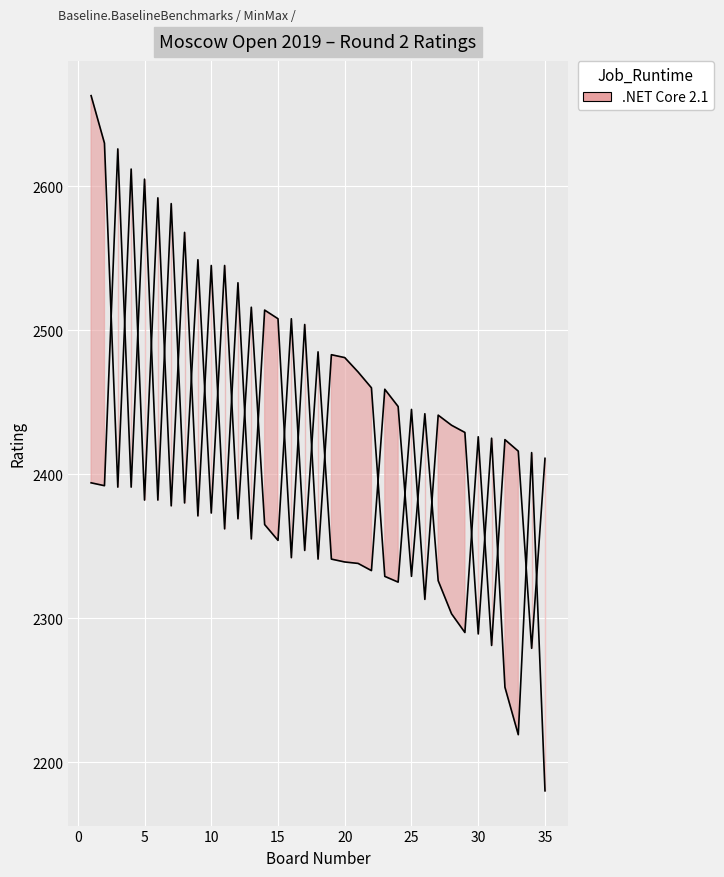

What is the smallest value displayed?

2180